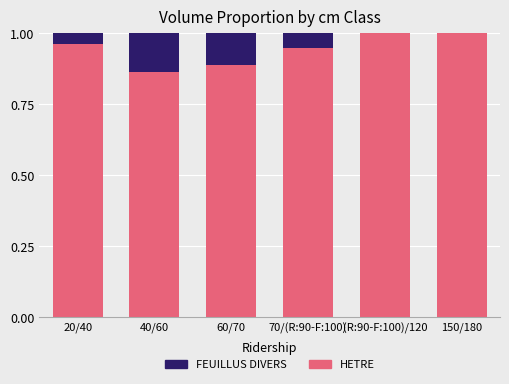

What is the sum of all HETRE values?

5.7